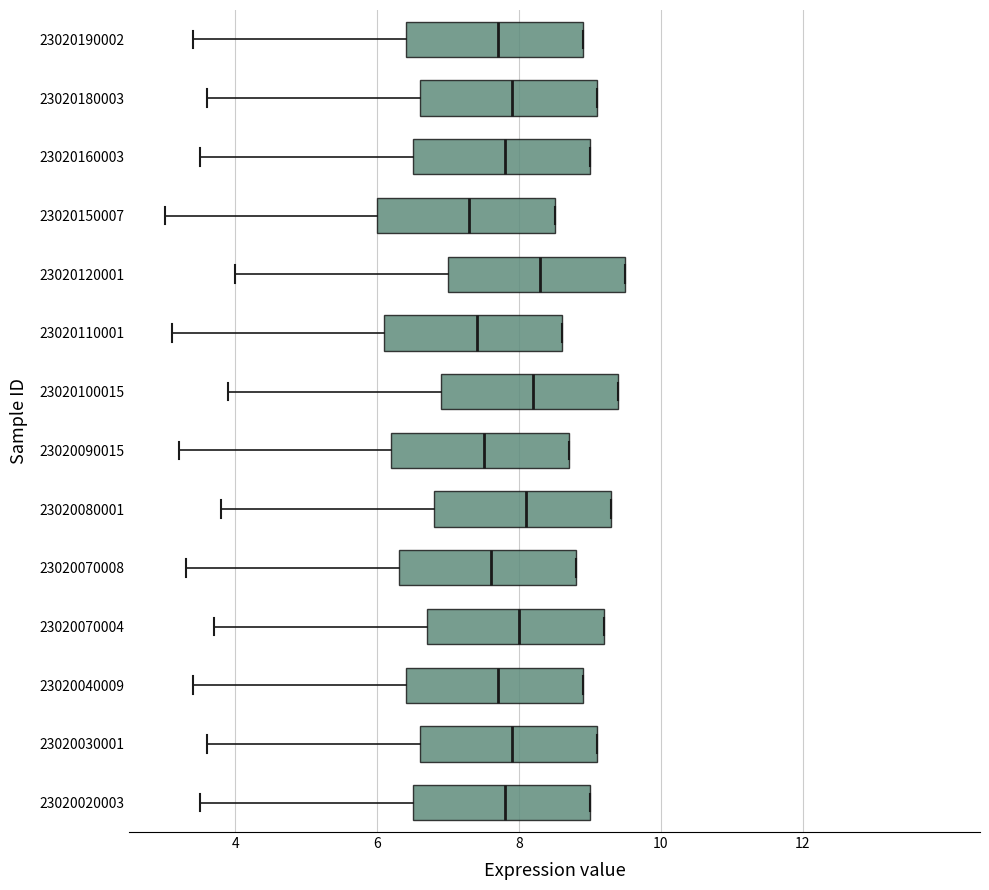

Reading bottom to top, read every box against the x-axis: the position of its median line, the range the box covers, and the ends of its whiskers. The values are not printed on the chart, so give them approximately, as read against the axis.

23020020003: median 7.8, box 6.6 to 9.0, whiskers 3.6 to 9.0
23020030001: median 8.0, box 6.6 to 9.2, whiskers 3.6 to 9.2
23020040009: median 7.8, box 6.4 to 9.0, whiskers 3.4 to 9.0
23020070004: median 8.0, box 6.8 to 9.2, whiskers 3.8 to 9.2
23020070008: median 7.6, box 6.4 to 8.8, whiskers 3.4 to 8.8
23020080001: median 8.2, box 6.8 to 9.4, whiskers 3.8 to 9.4
23020090015: median 7.6, box 6.2 to 8.8, whiskers 3.2 to 8.8
23020100015: median 8.2, box 7.0 to 9.4, whiskers 4.0 to 9.4
23020110001: median 7.4, box 6.2 to 8.6, whiskers 3.2 to 8.6
23020120001: median 8.4, box 7.0 to 9.6, whiskers 4.0 to 9.6
23020150007: median 7.4, box 6.0 to 8.6, whiskers 3.0 to 8.6
23020160003: median 7.8, box 6.6 to 9.0, whiskers 3.6 to 9.0
23020180003: median 8.0, box 6.6 to 9.2, whiskers 3.6 to 9.2
23020190002: median 7.8, box 6.4 to 9.0, whiskers 3.4 to 9.0